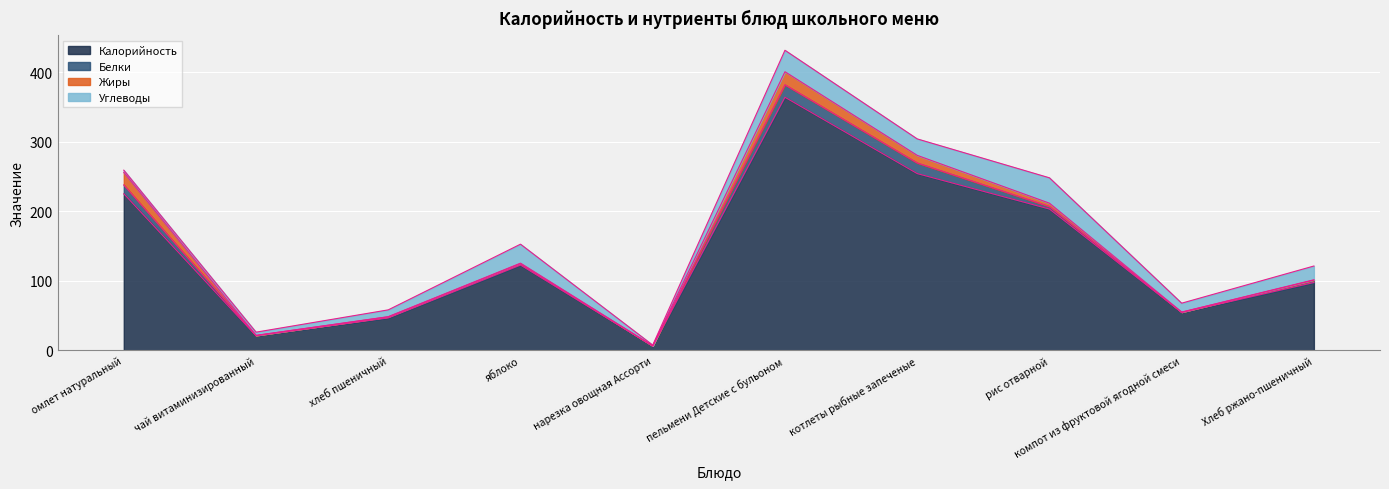

Where is the first local minimum for Белки?

чай витаминизированный